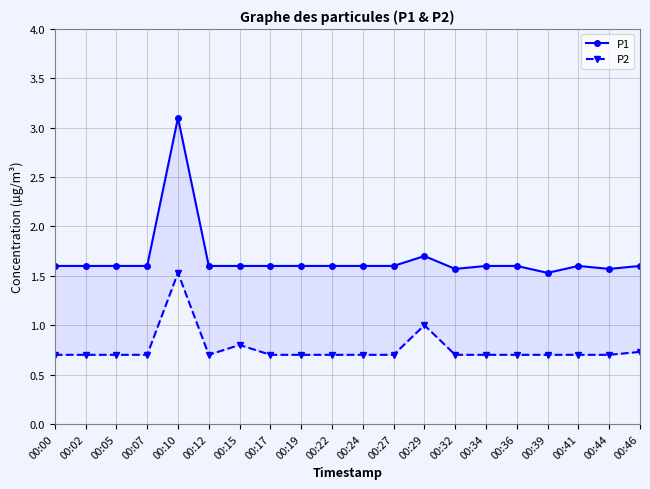

What is the total value across all series at 00:10?

4.6